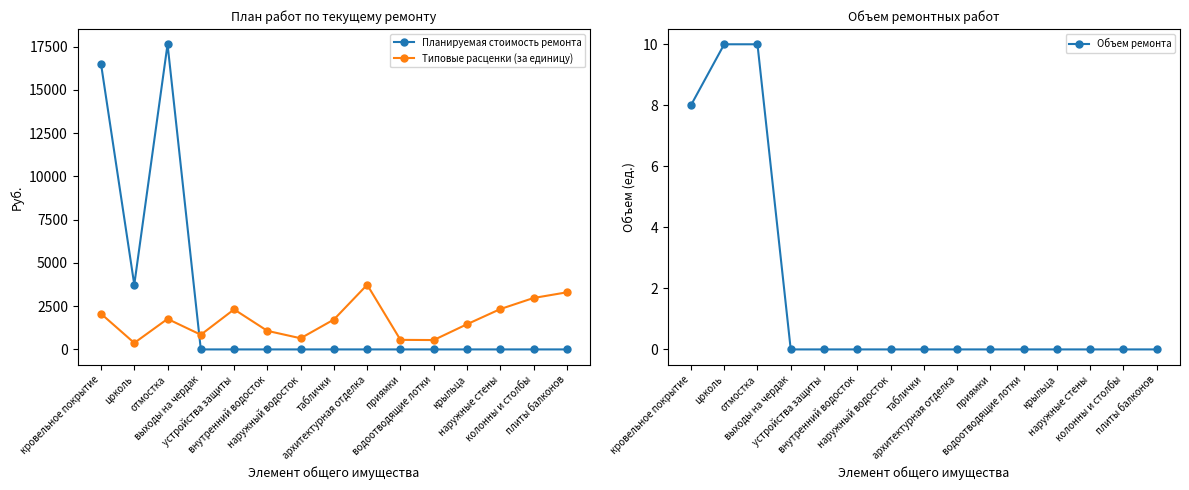

True or false: Типовые расценки (за единицу) has a value of 420.9 at кровельное покрытие.

False